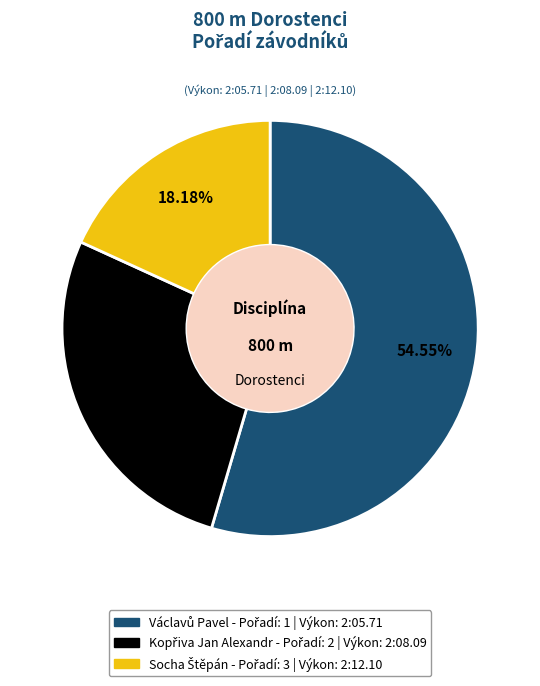

Does any single category account for the majority?

Yes